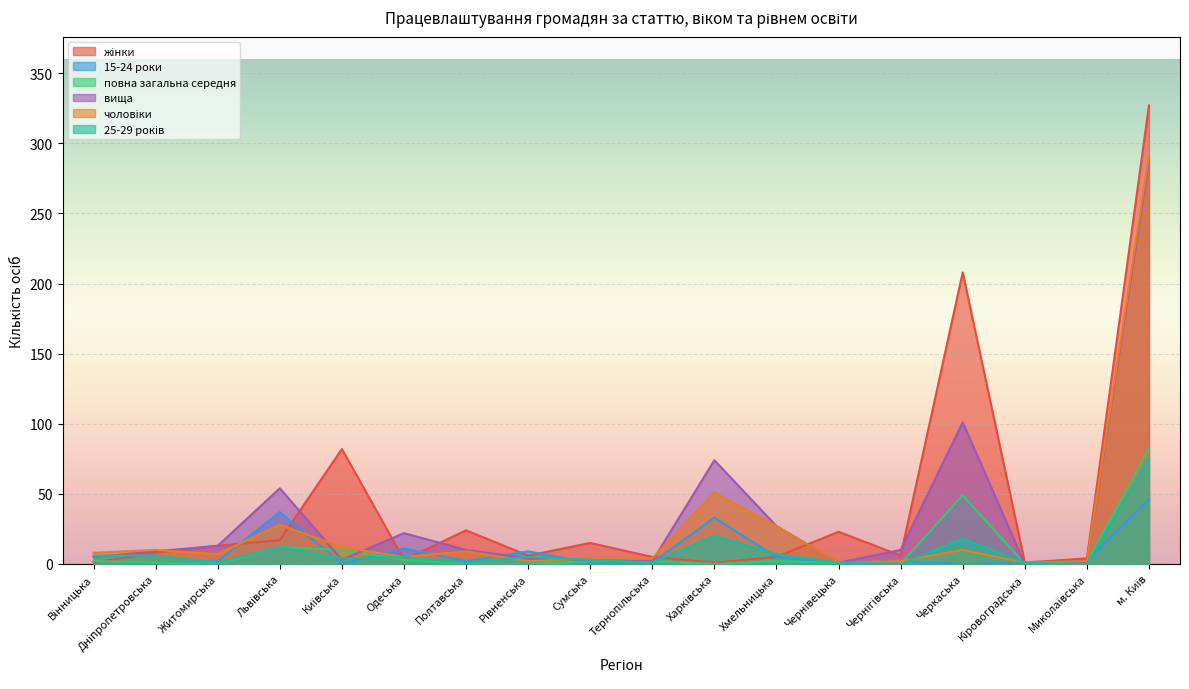

How many distinct data groups are displayed?

6